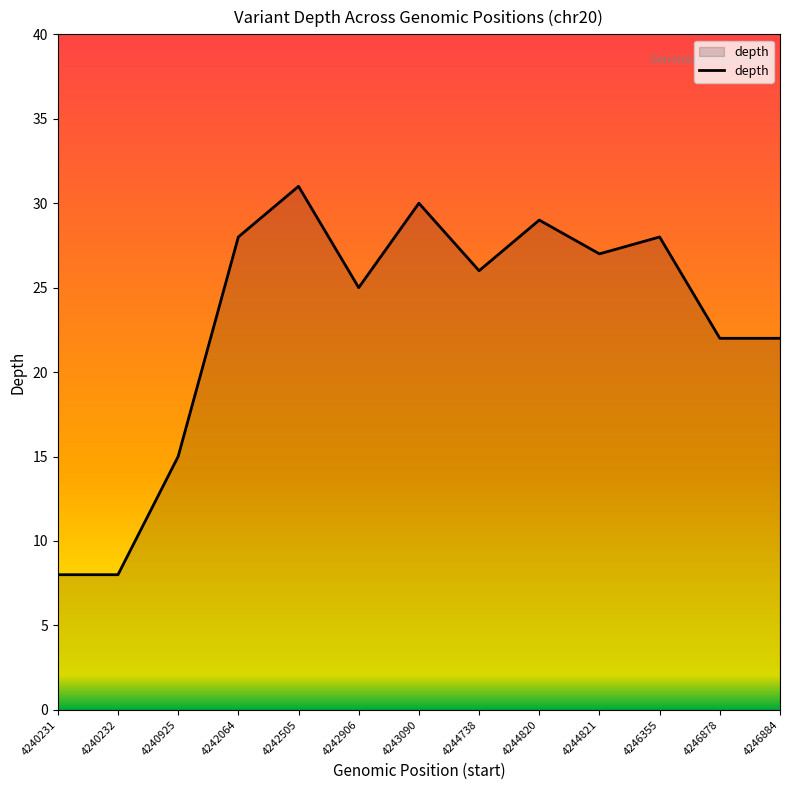

Does the chart display data point markers on the line(s)?

No